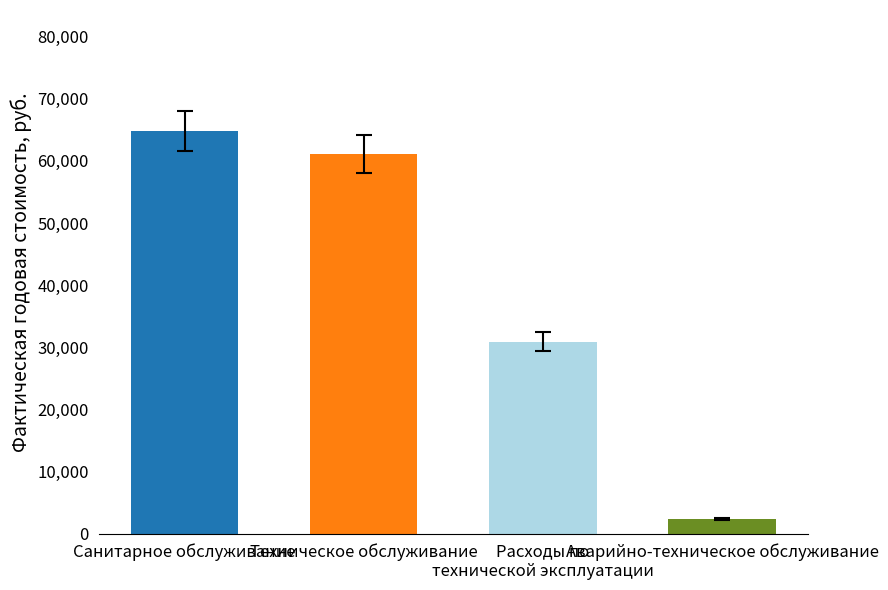

What is the maximum value shown in the chart?

64827.1